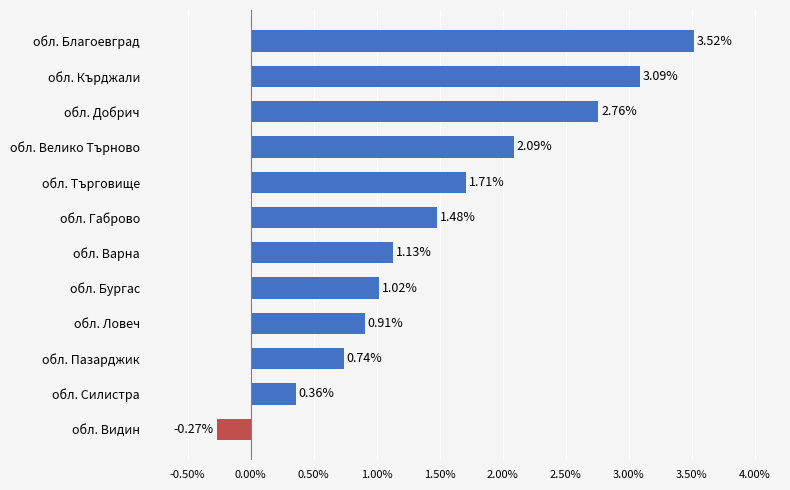

What is the change in value from обл. Варна to обл. Кърджали?

+2.0